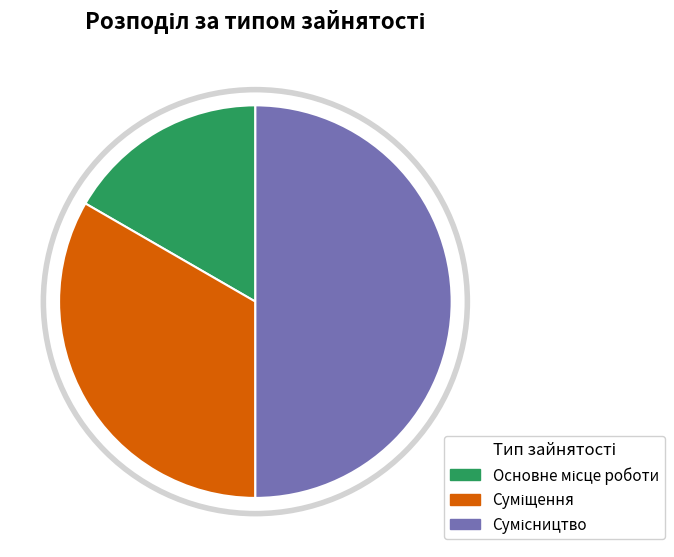

Which category has the biggest portion of the pie?

Сумісництво